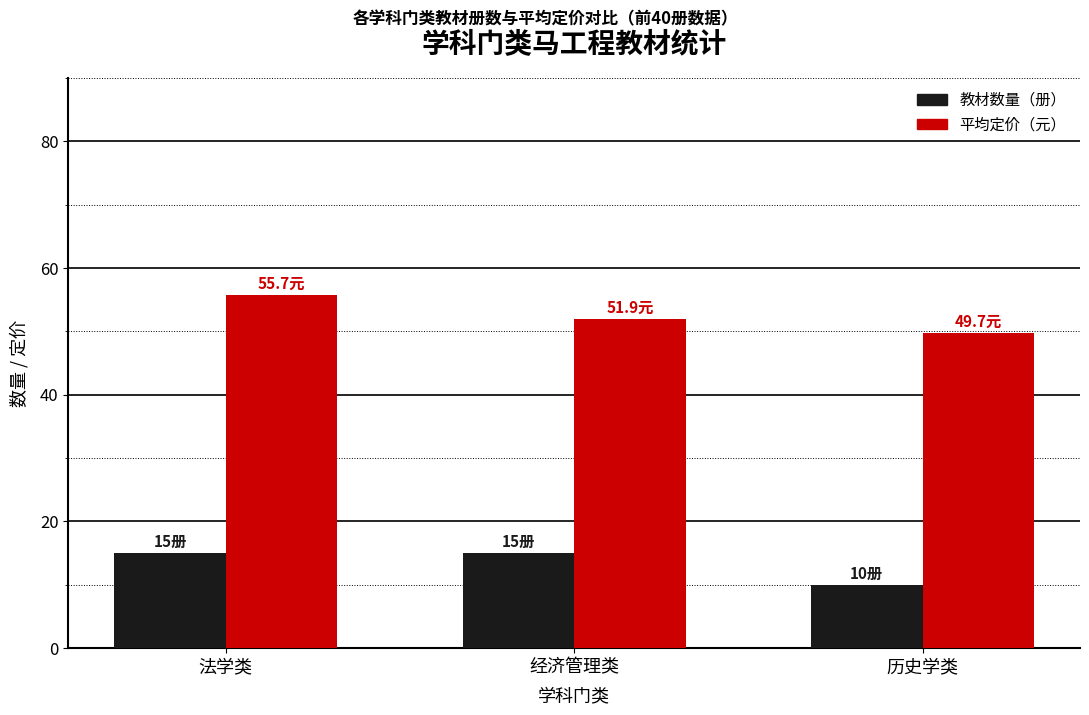

Rank the series at 历史学类 from lowest to highest value.

教材数量（册）, 平均定价（元）